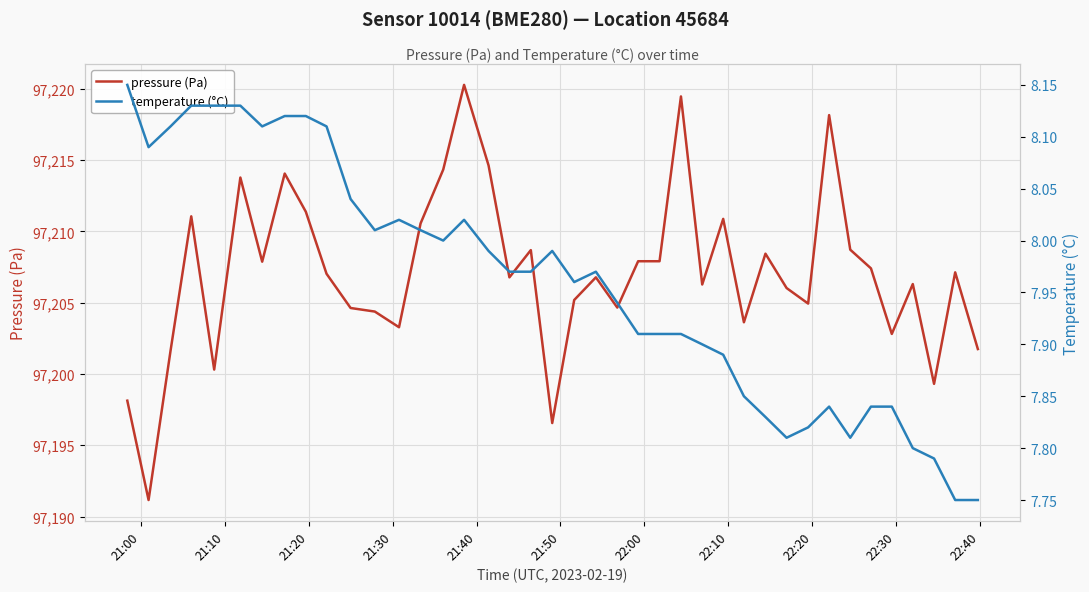

What is the average value of the pressure (Pa) series?

97207.1